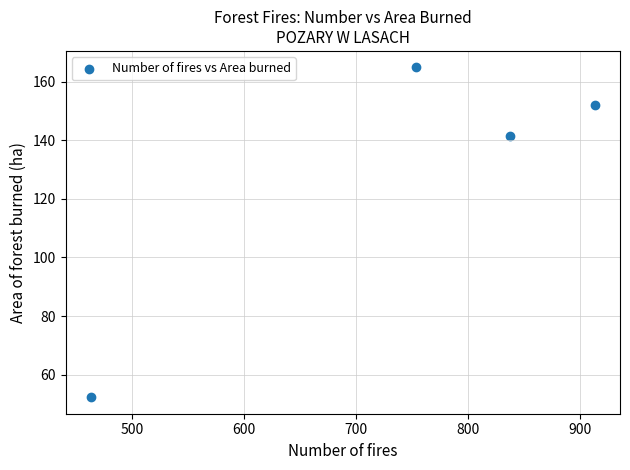

What Y value in the scatter plot is closest to 108?

141.4